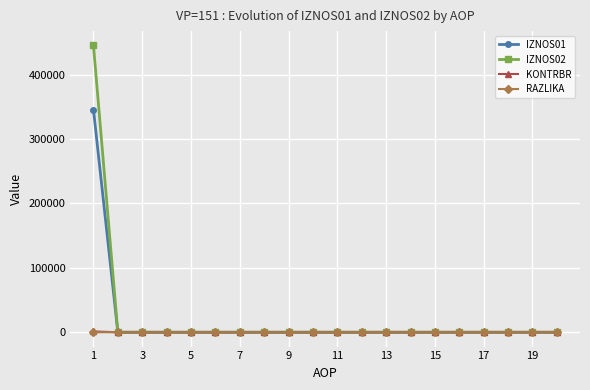

Which series has the widest spread of values?

IZNOS02